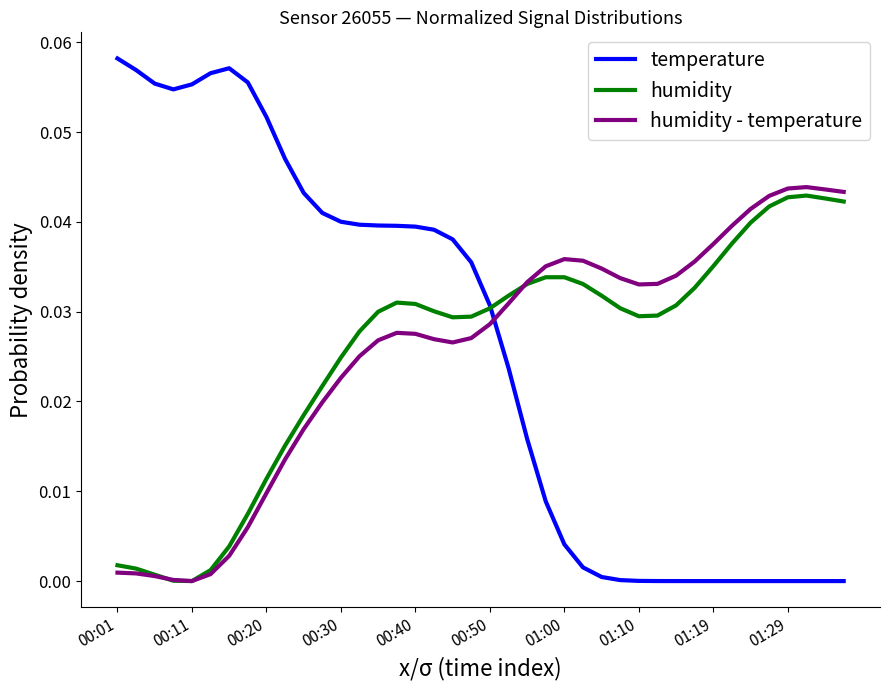

Which series has the largest total across all categories?

temperature